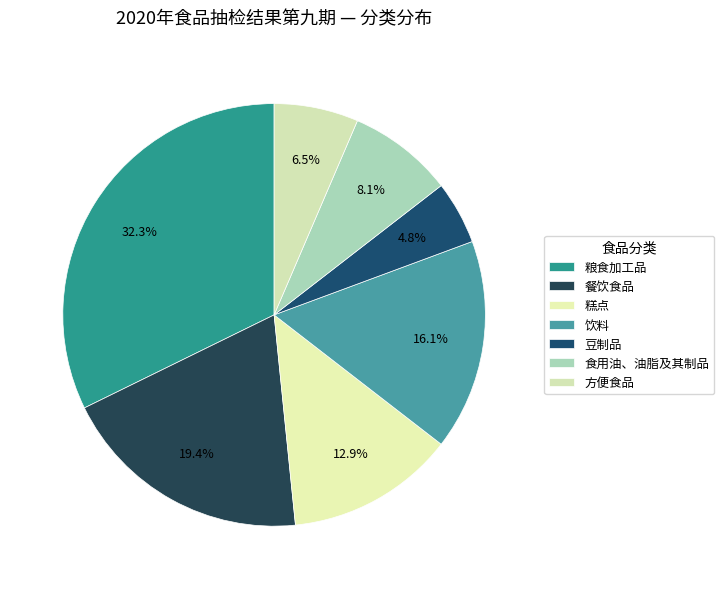

Rank the categories by value from lowest to highest.

豆制品, 方便食品, 食用油、油脂及其制品, 糕点, 饮料, 餐饮食品, 粮食加工品